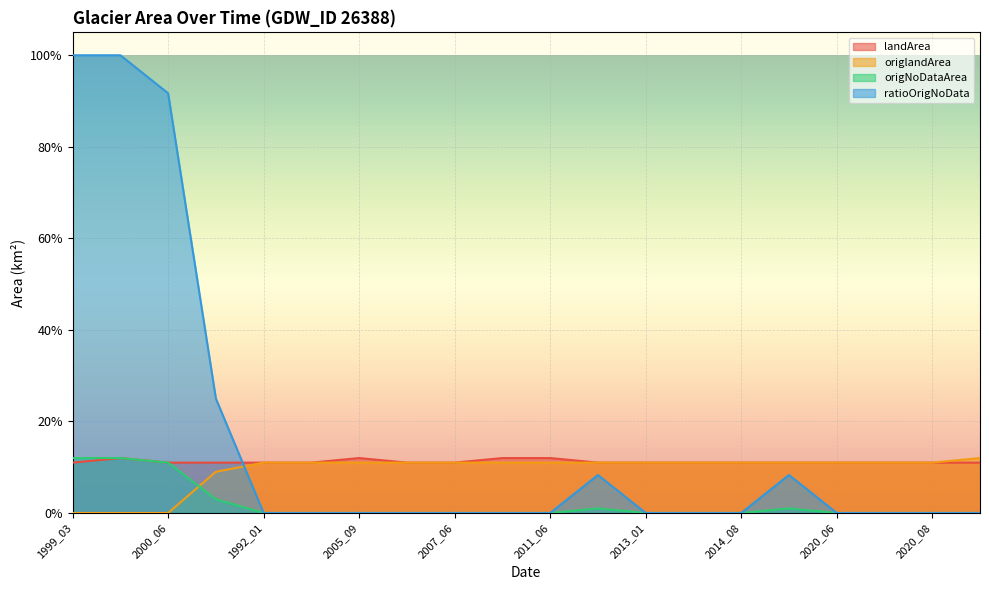

What is the total value across all series at 2005_09?

0.2